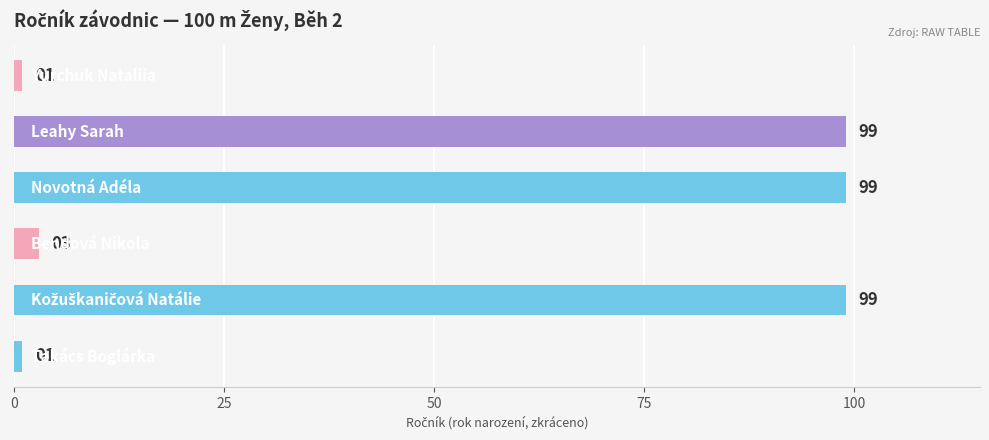

What is the greatest value displayed?

99